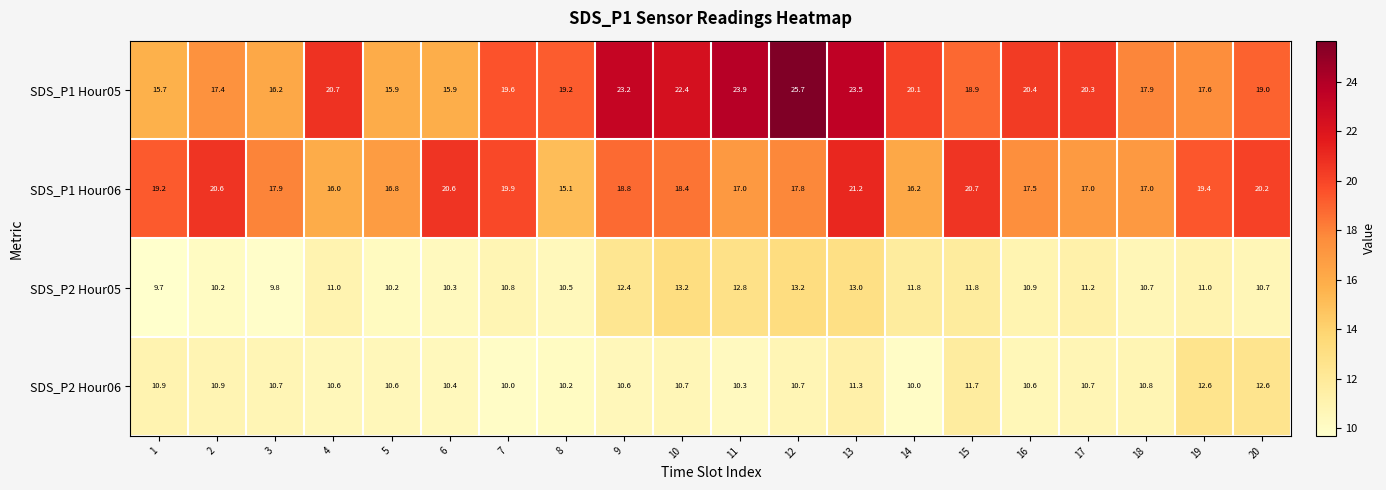

The value of SDS_P1 Hour05 at 7 is 28.3. True or false?

False